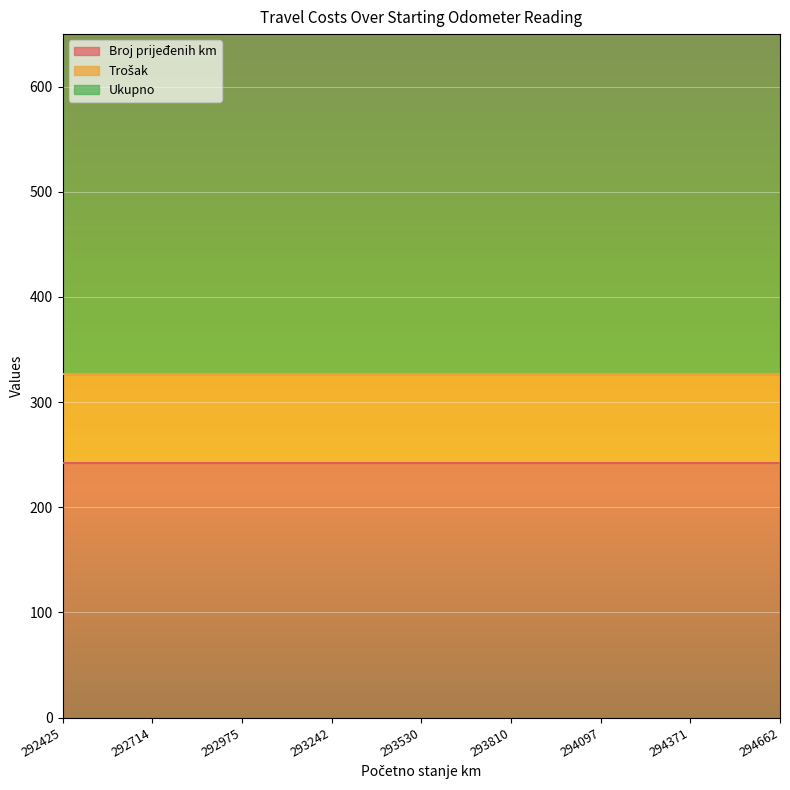

True or false: Trošak and Ukupno intersect in this chart.

False